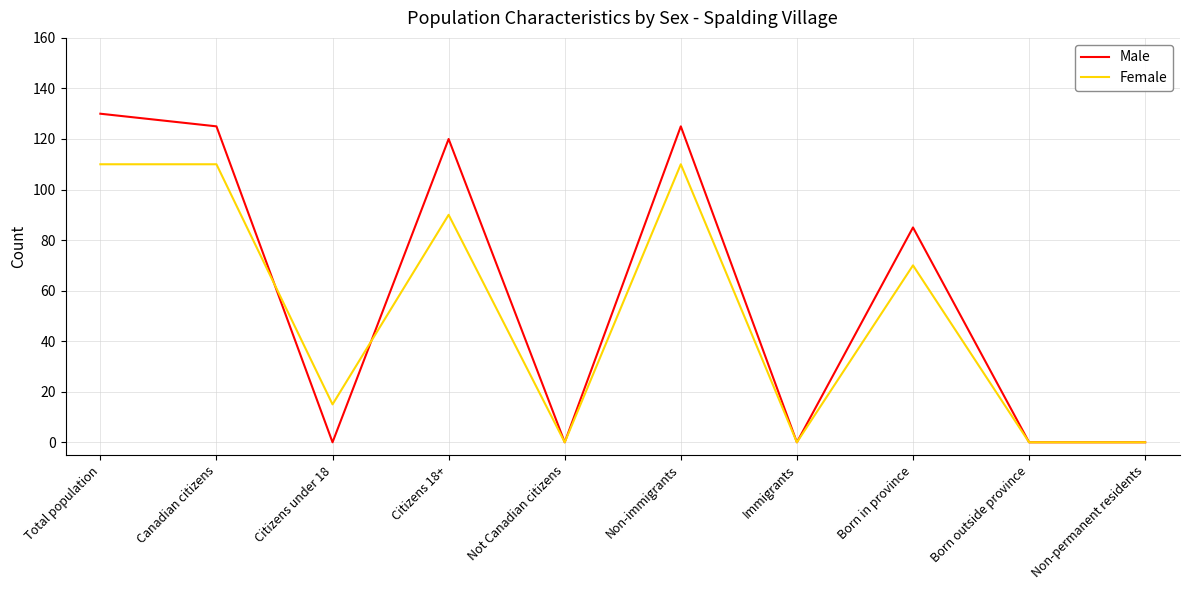

True or false: Male and Female intersect in this chart.

True